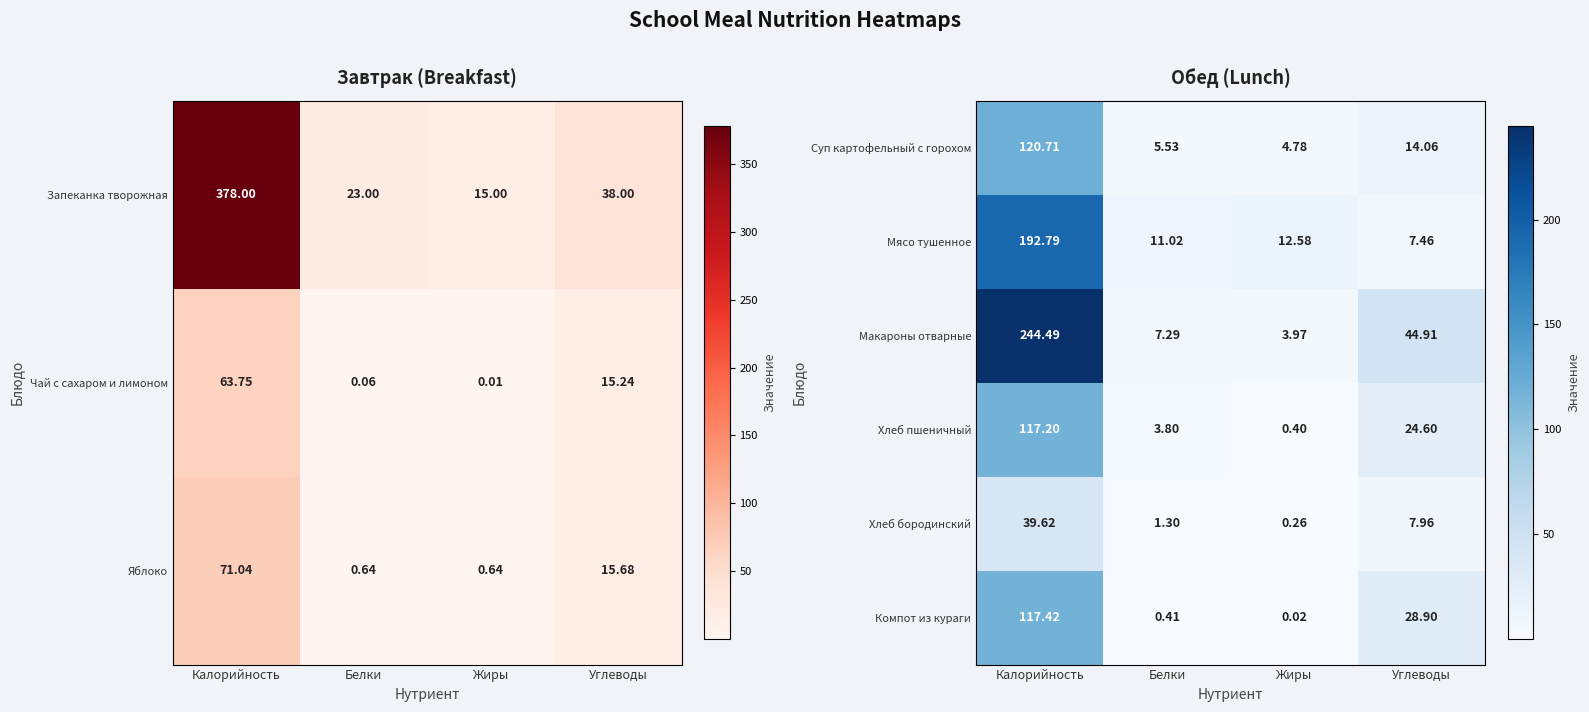

Which has a higher value, Жиры or Белки?

Белки